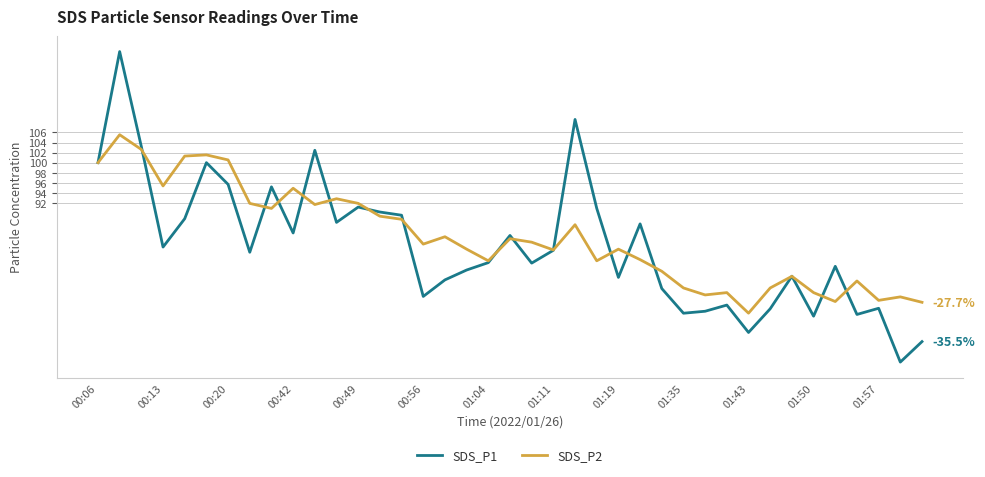

How many lines are shown in the chart?

2